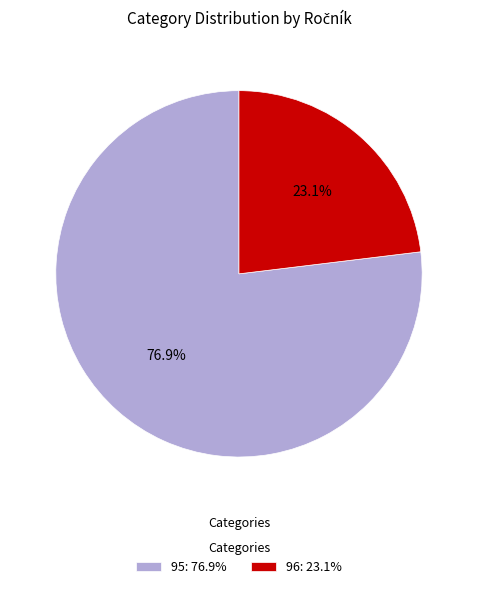

What is the total percentage of 96 and 95?

100.0%